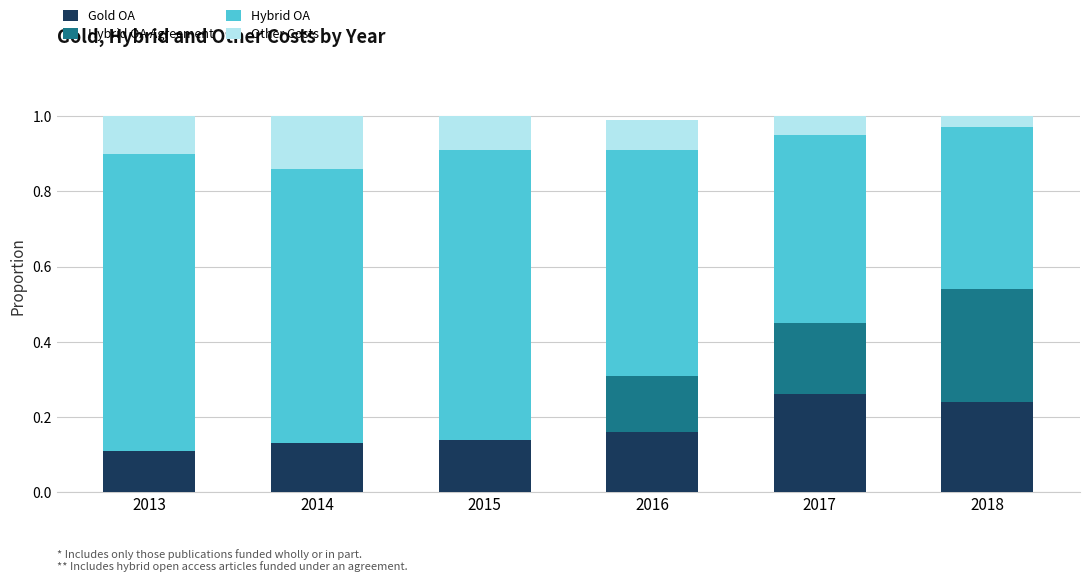

How many distinct data groups are displayed?

4